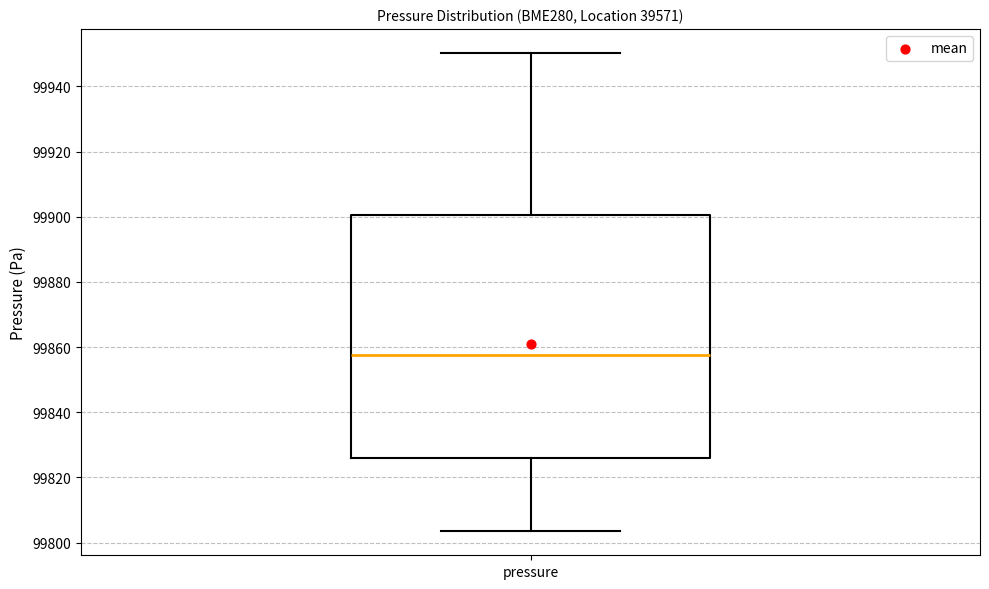

Transcribe this box plot: give where the median line is, the range the box spans, and where the two whiskers end, as read against the y-axis. The values are not printed on the chart, so give them approximately, as read against the axis.

median 99858, box 99826 to 99900, whiskers 99804 to 99950